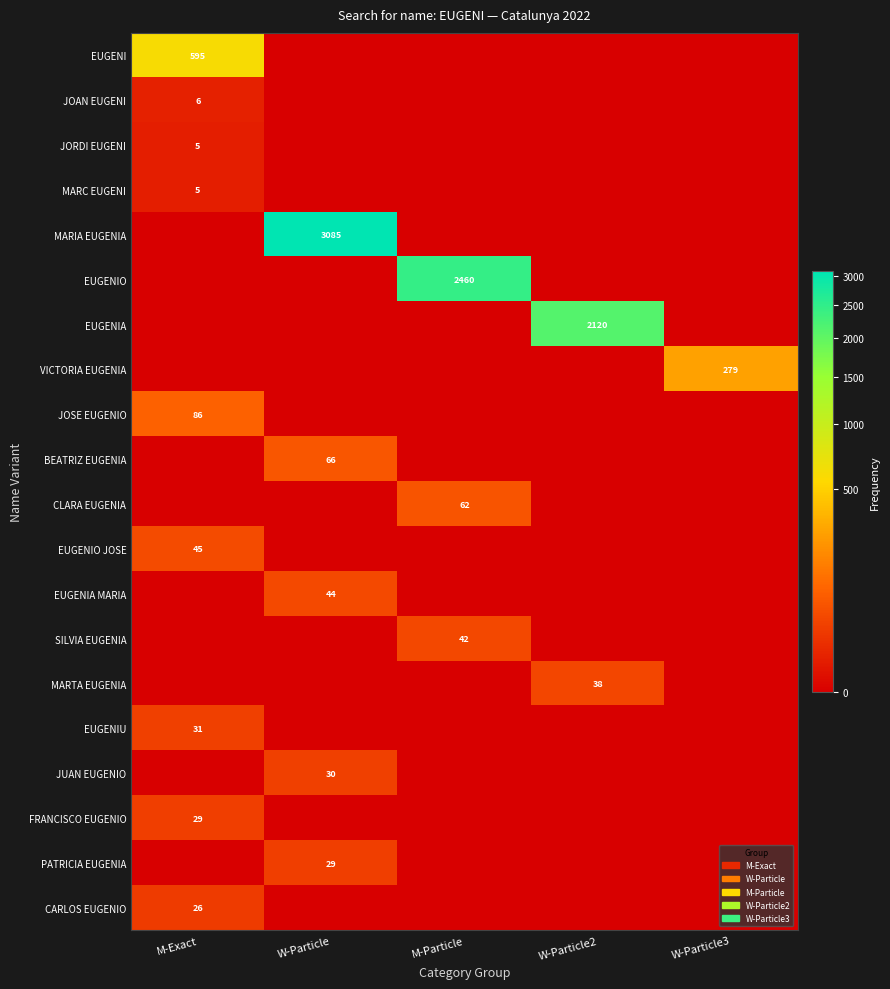

What is the maximum value shown in the chart?

3085